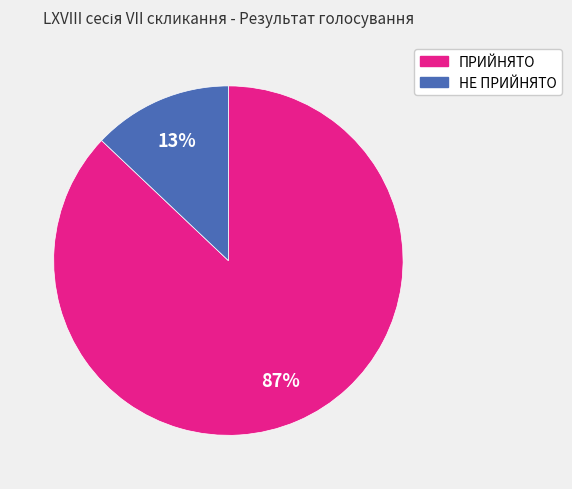

What percentage is the НЕ ПРИЙНЯТО slice, to the nearest percent?

13%